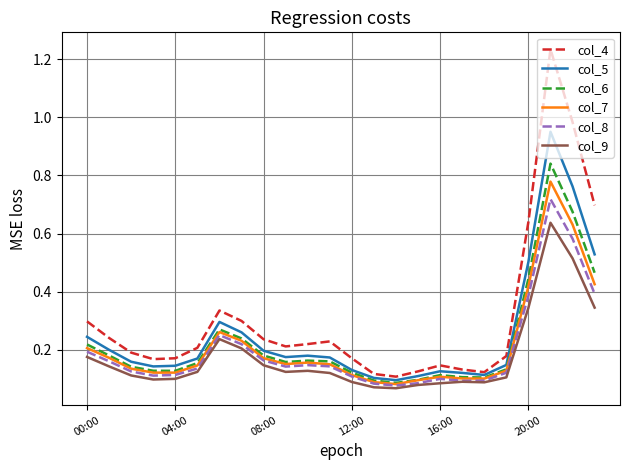

Which series has the widest spread of values?

col_4